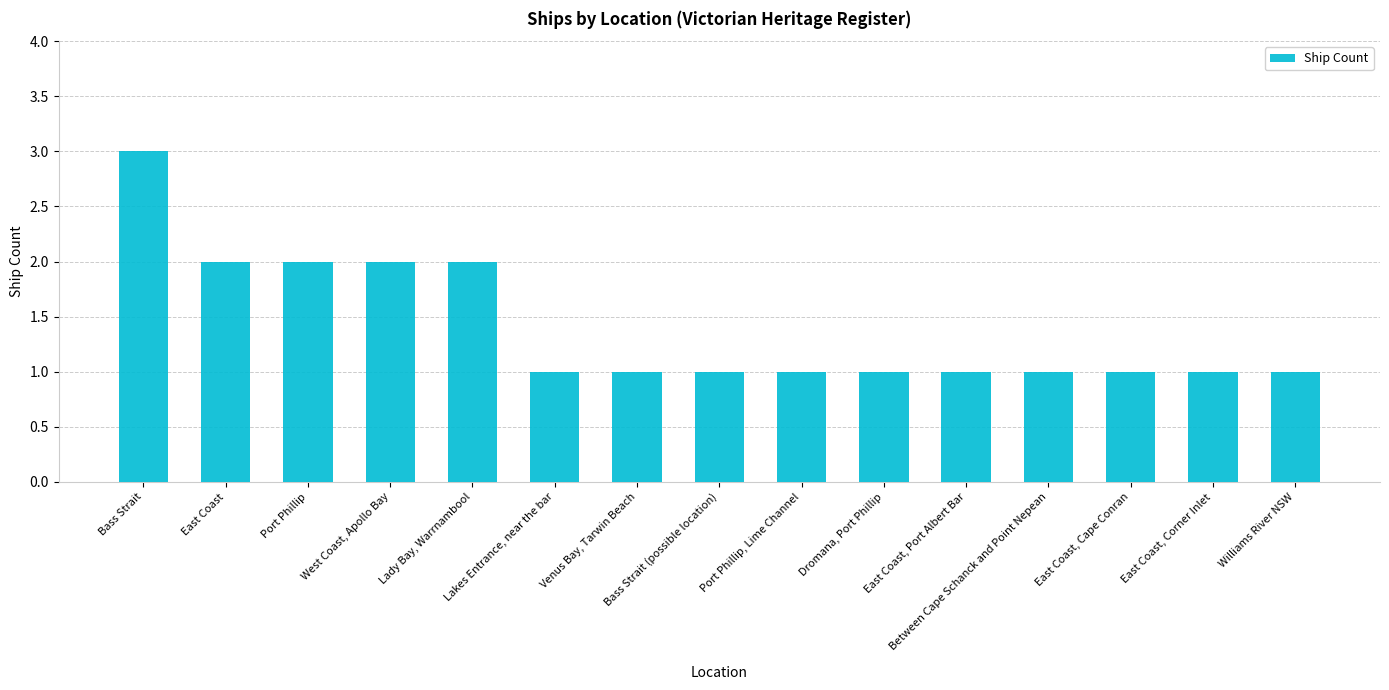

What is the value of the 15th bar from the left?

1